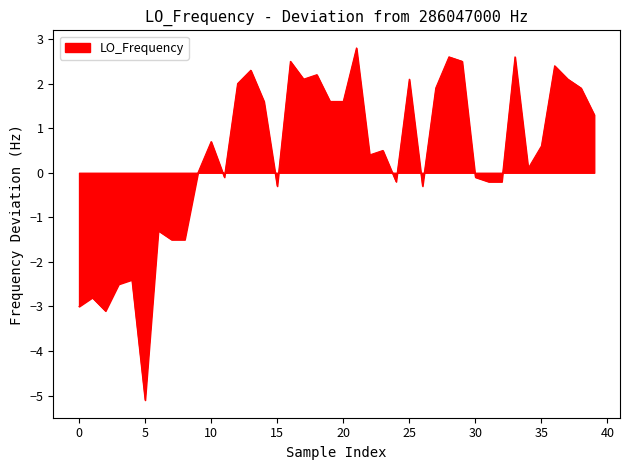

What is the smallest value displayed?

-5.1